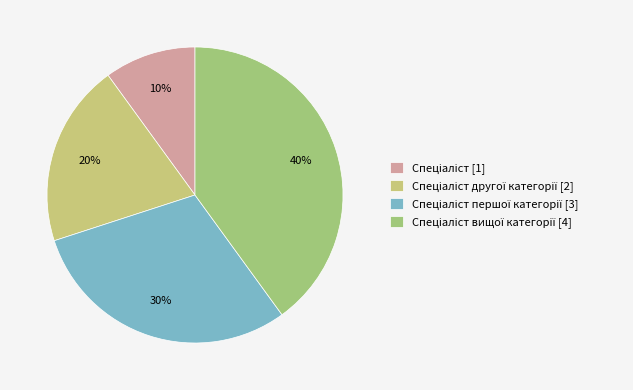

Which slice is the smallest?

Спеціаліст